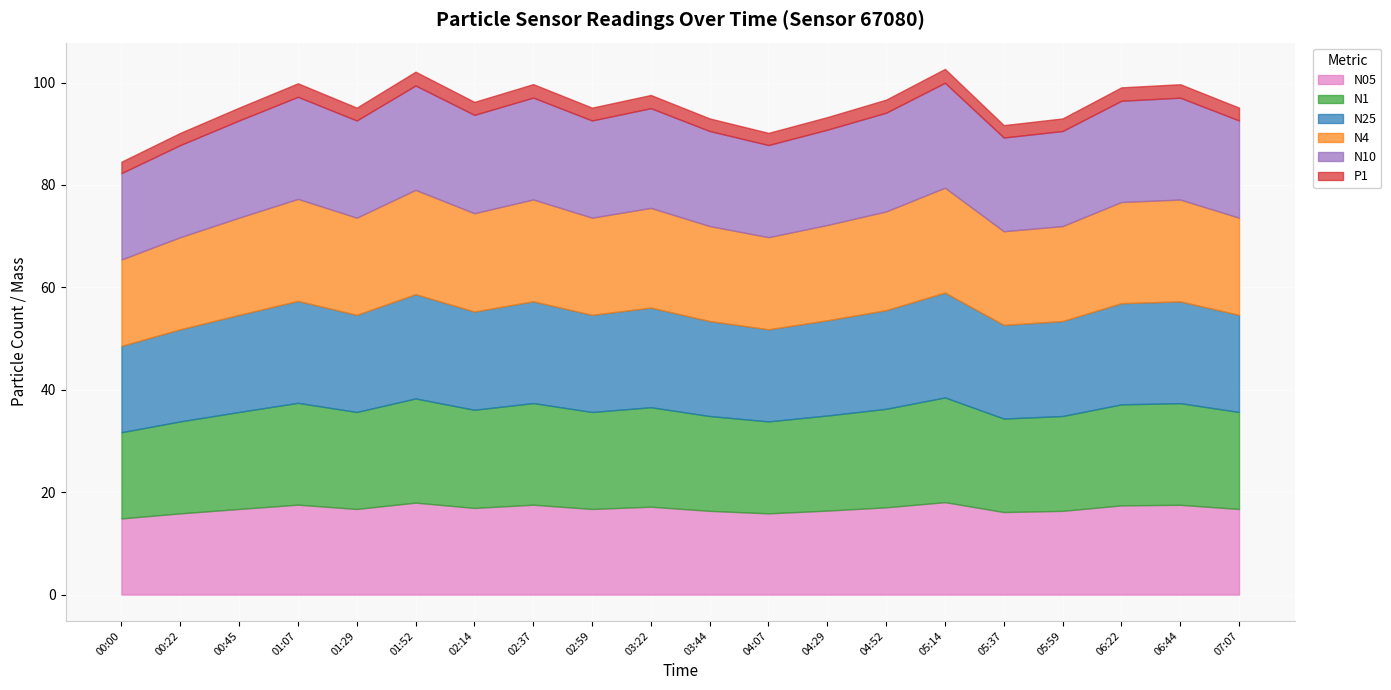

True or false: N25 and N1 intersect in this chart.

False